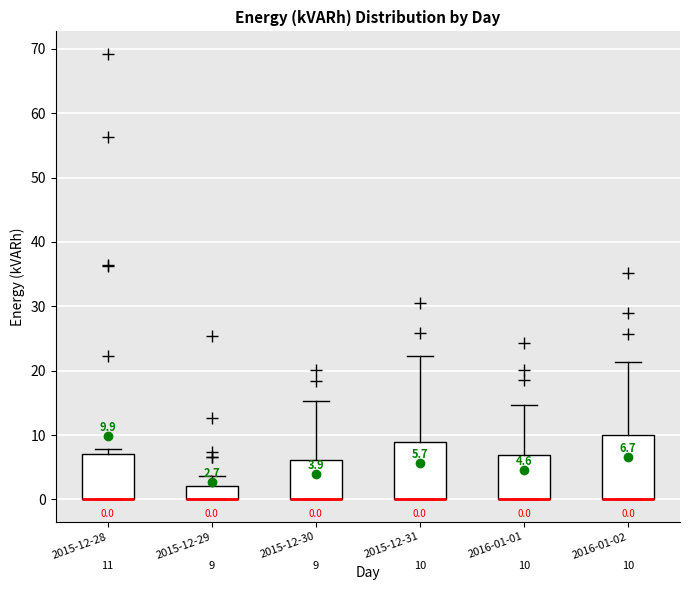

Which box is the tallest, from its lower edge to its upper edge?

2016-01-02